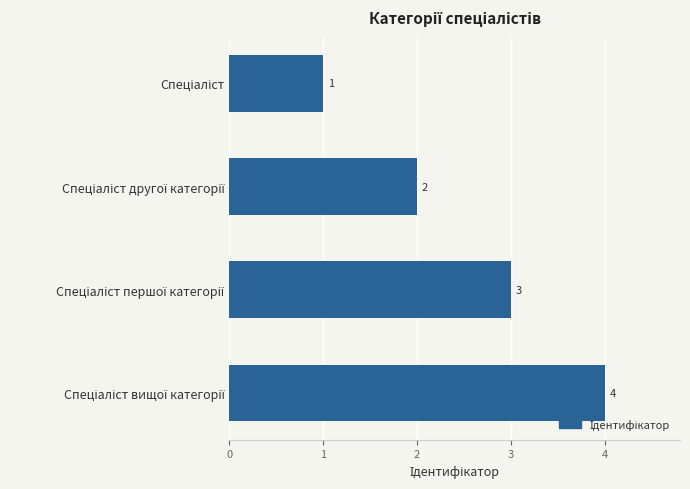

What is the difference between the second highest and second lowest values?

1